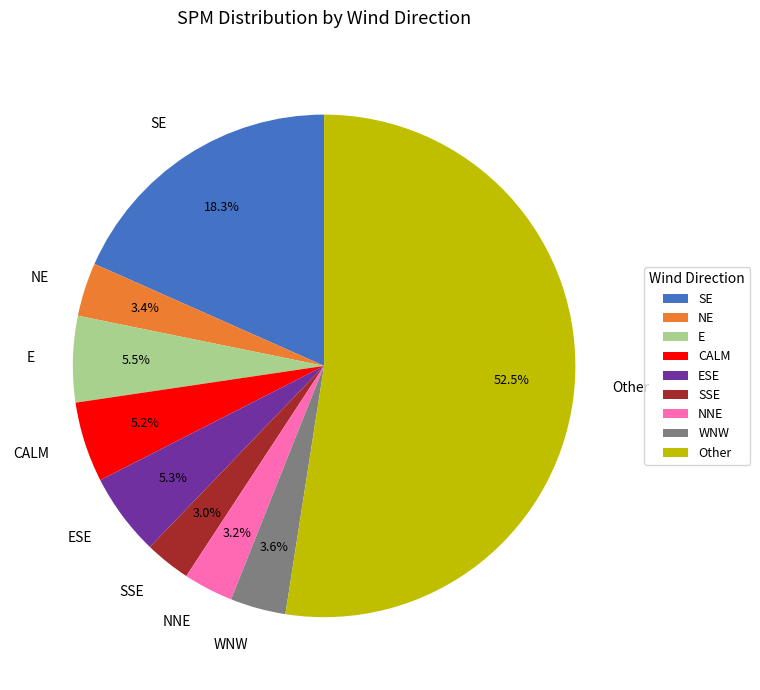

What is the ratio of the value at SSE to the value at CALM?

0.6